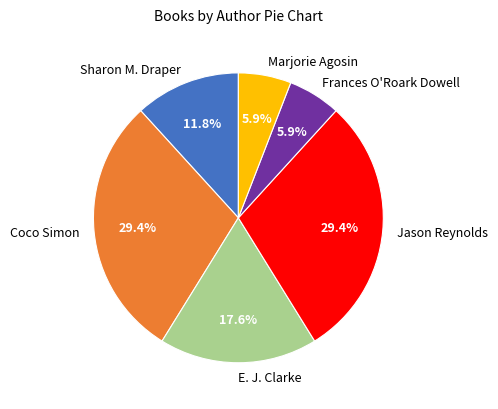

What percentage is the Marjorie Agosin slice, to the nearest percent?

6%